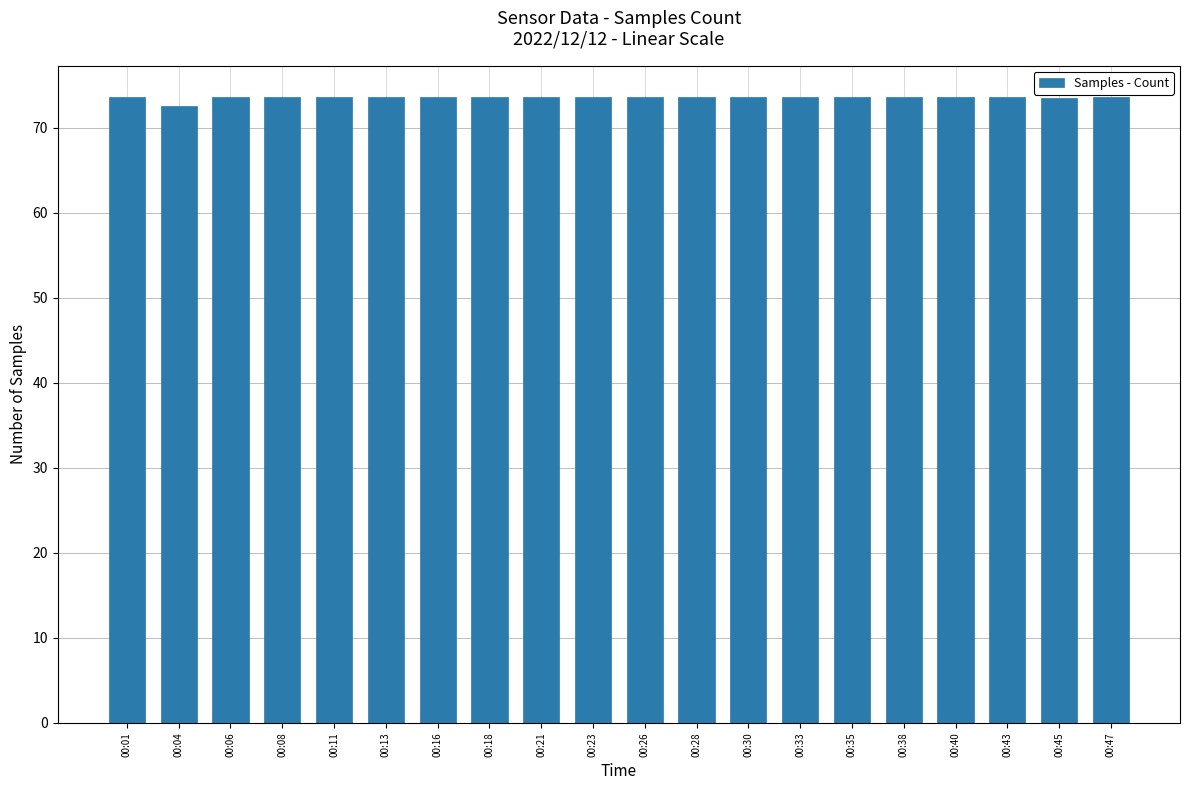

What is the maximum value shown in the chart?

73.6